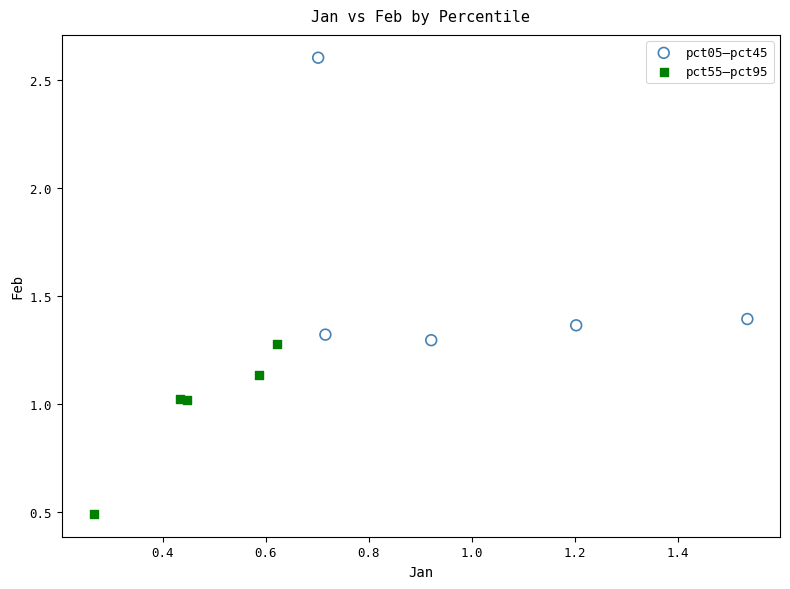

What are all the series names shown in the legend?

pct05–pct45, pct55–pct95